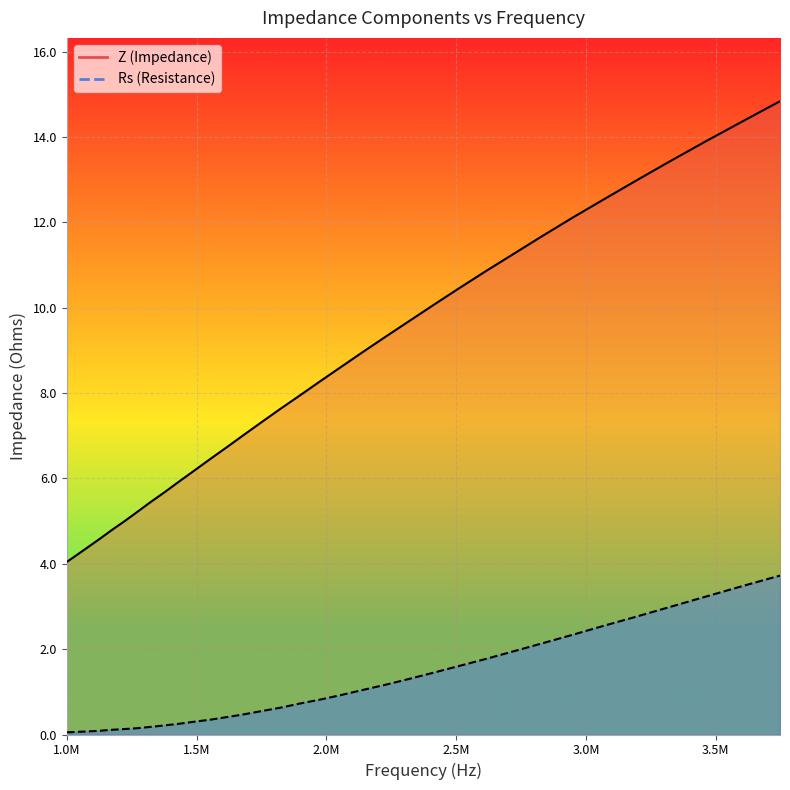

What is the difference between the maximum and minimum values in the Z series?

10.8